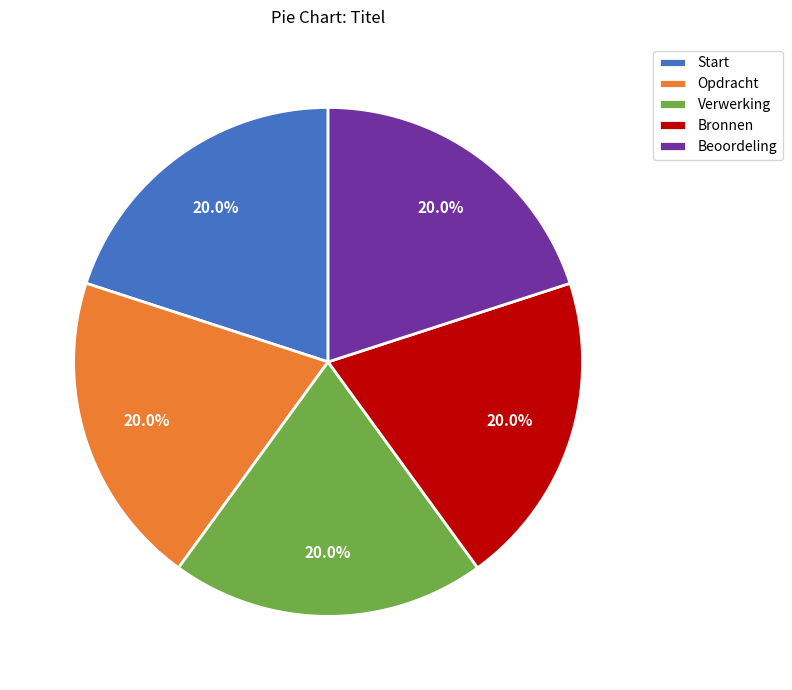

Is it true that Bronnen is 20% of the pie?

True